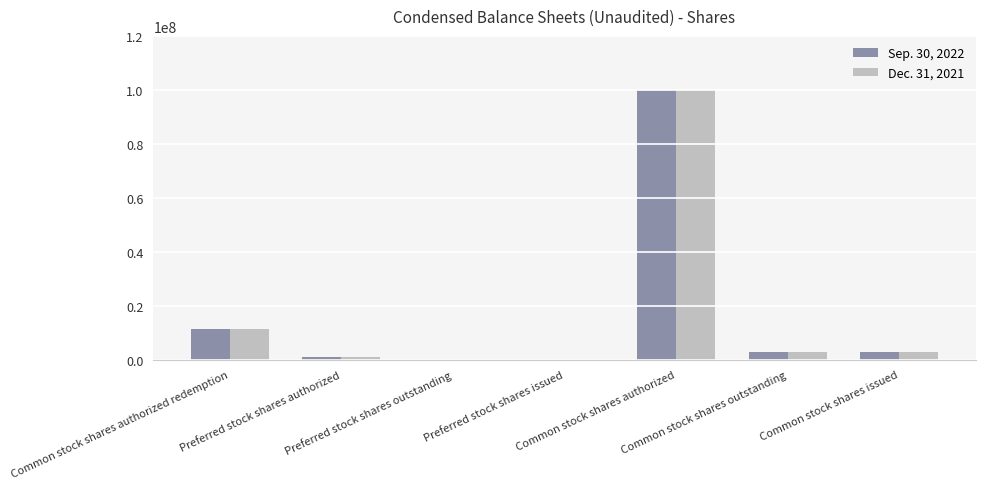

What is the maximum value shown in the chart?

100000000